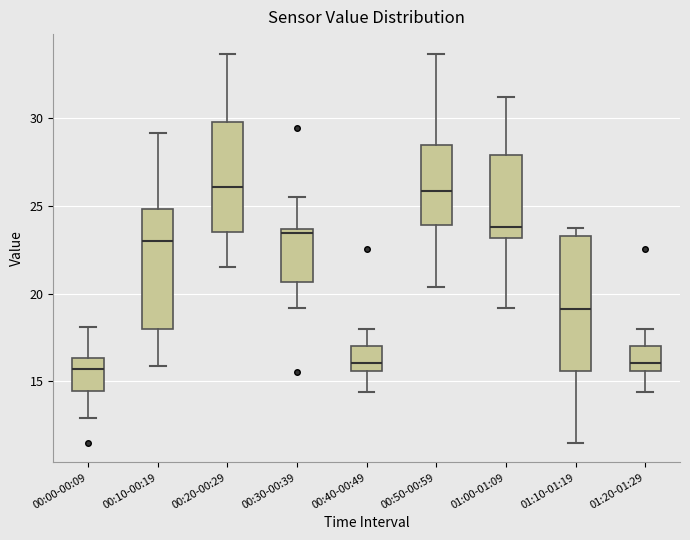

Reading left to right, transcribe this box plot: for each box, give where its median line is, the range the box spans, and where its two whiskers end, as read against the y-axis. The values are not printed on the chart, so give them approximately, as read against the axis.

00:00-00:09: median 15.5, box 14.5 to 16.5, whiskers 13.0 to 18.0
00:10-00:19: median 23.0, box 18.0 to 25.0, whiskers 16.0 to 29.0
00:20-00:29: median 26.0, box 23.5 to 30.0, whiskers 21.5 to 33.5
00:30-00:39: median 23.5 (just below the box's upper edge), box 20.5 to 23.5, whiskers 19.0 to 25.5
00:40-00:49: median 16.0, box 15.5 to 17.0, whiskers 14.5 to 18.0
00:50-00:59: median 26.0, box 24.0 to 28.5, whiskers 20.5 to 33.5
01:00-01:09: median 24.0, box 23.0 to 28.0, whiskers 19.0 to 31.0
01:10-01:19: median 19.0, box 15.5 to 23.5, whiskers 11.5 to 23.5 (just above the box's upper edge)
01:20-01:29: median 16.0, box 15.5 to 17.0, whiskers 14.5 to 18.0